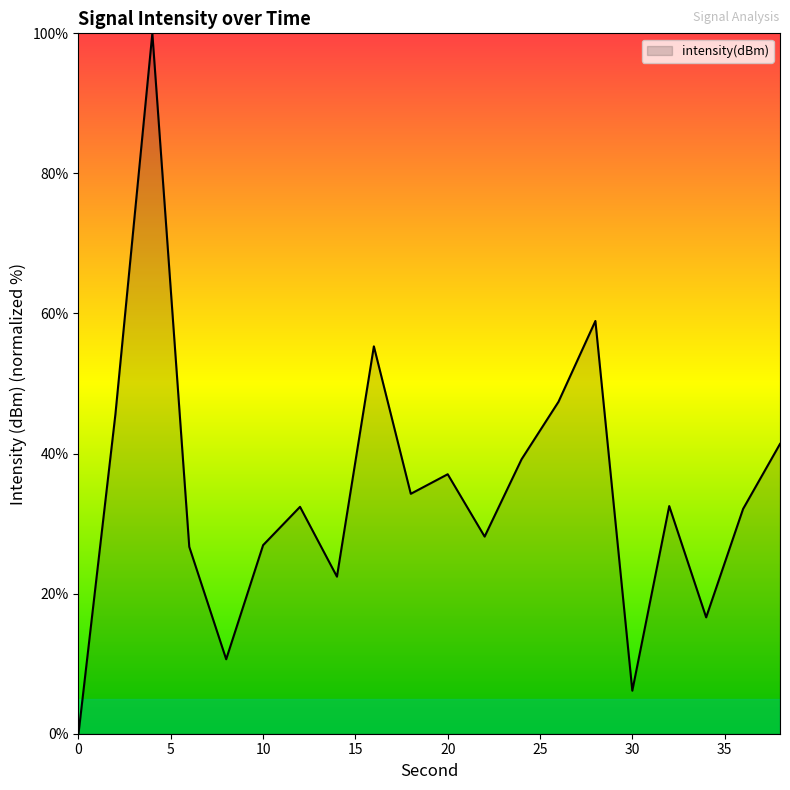

What is the difference between the maximum and minimum values?

100.0